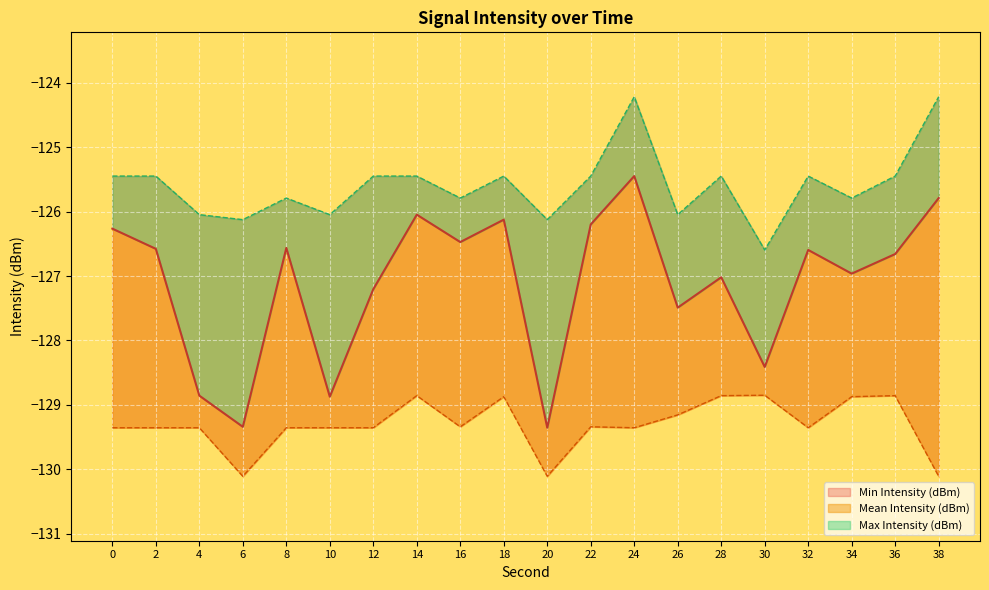

The Min Intensity (dBm) series shows -204.7 at 4. True or false?

False